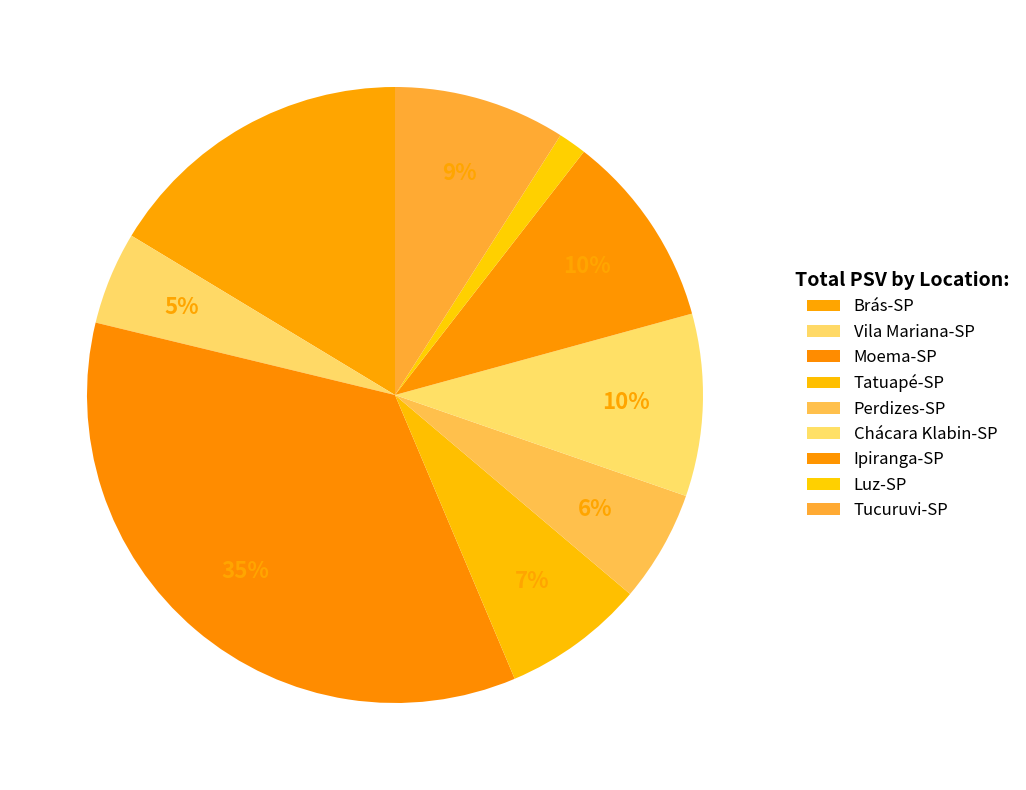

Rank the categories by value from highest to lowest.

Moema-SP, Brás-SP, Ipiranga-SP, Chácara Klabin-SP, Tucuruvi-SP, Tatuapé-SP, Perdizes-SP, Vila Mariana-SP, Luz-SP